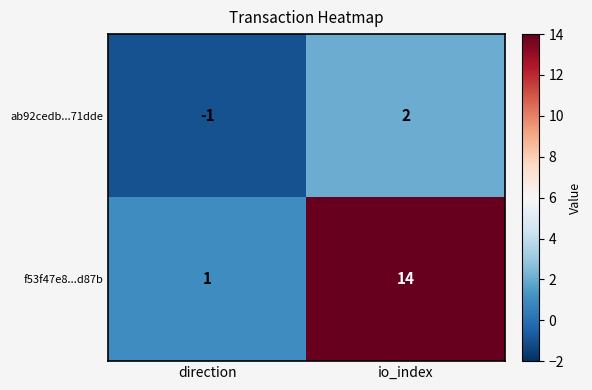

What is the difference between the maximum and minimum values in the ab92cedb...71dde series?

3